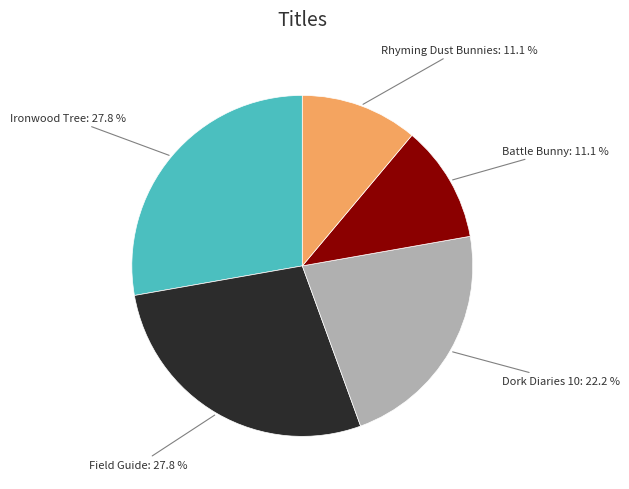

To the nearest percent, what is the average slice percentage?

20%